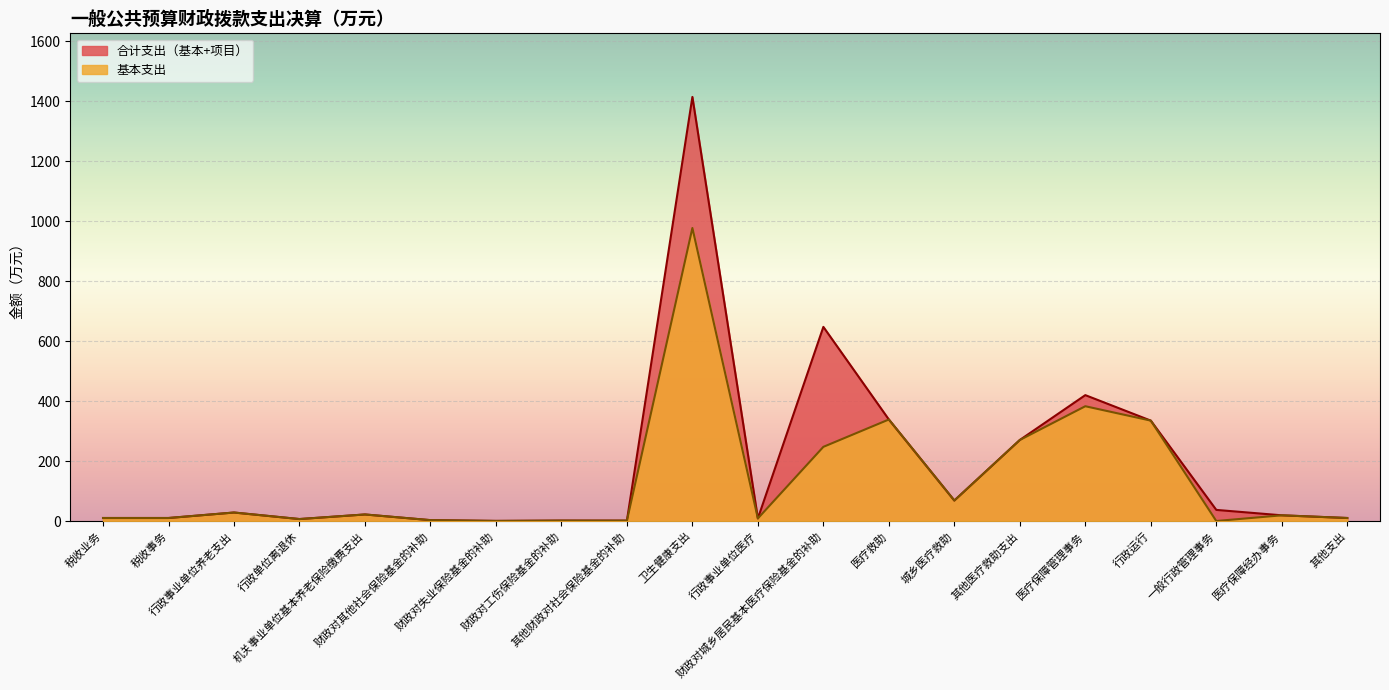

At which category does the data reach its first local peak?

行政事业单位养老支出